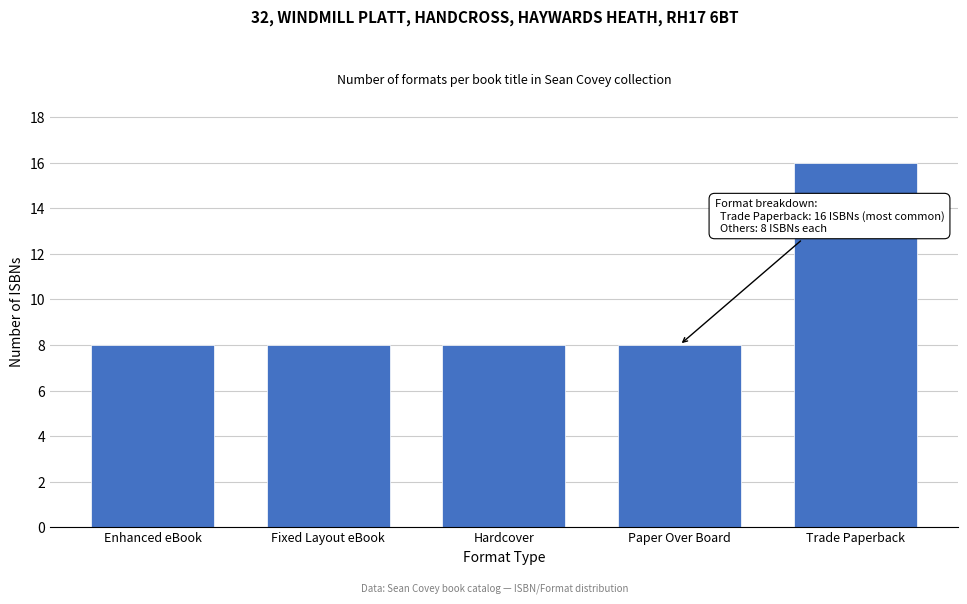

Reading right to left, transcribe all the data shown in this chart.

16	8	8	8	8